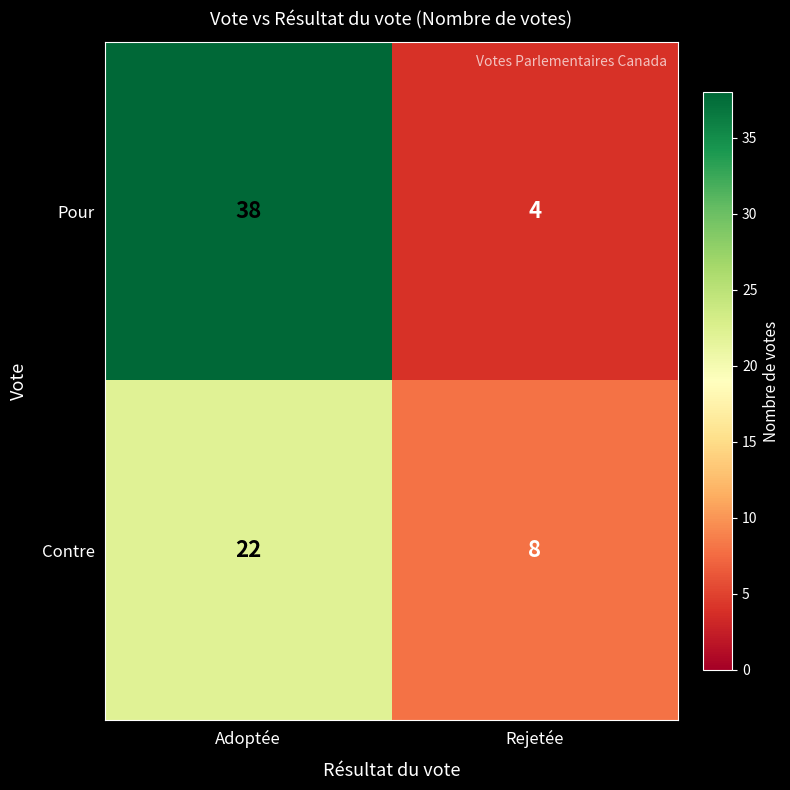

What is the smallest value displayed?

4